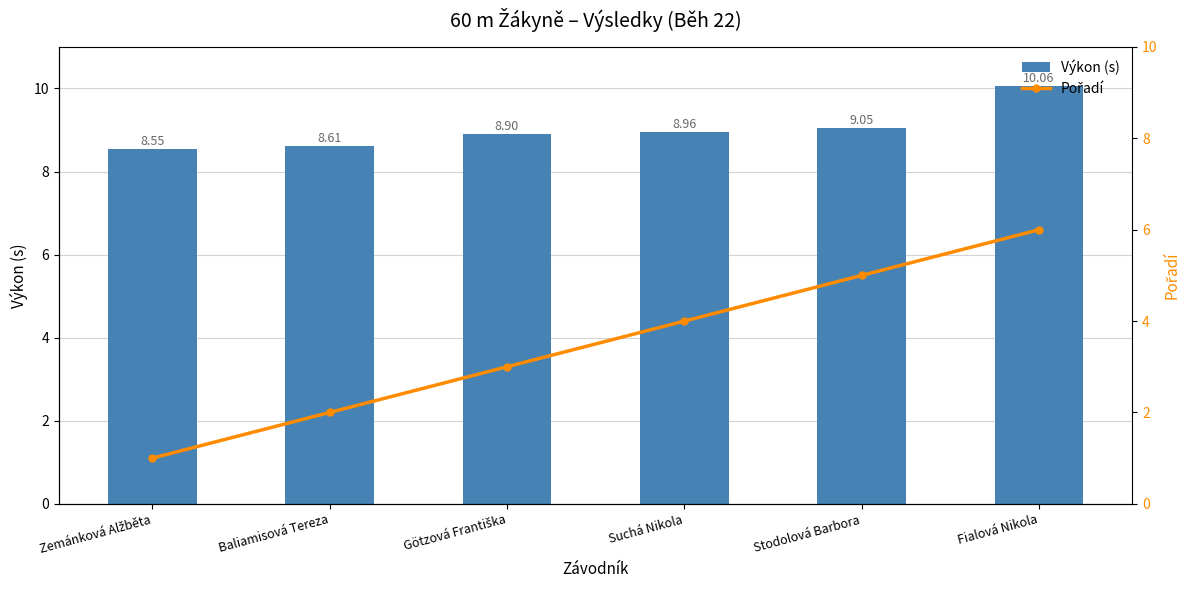

The Výkon (s) series shows 10.1 at Fialová Nikola. True or false?

True